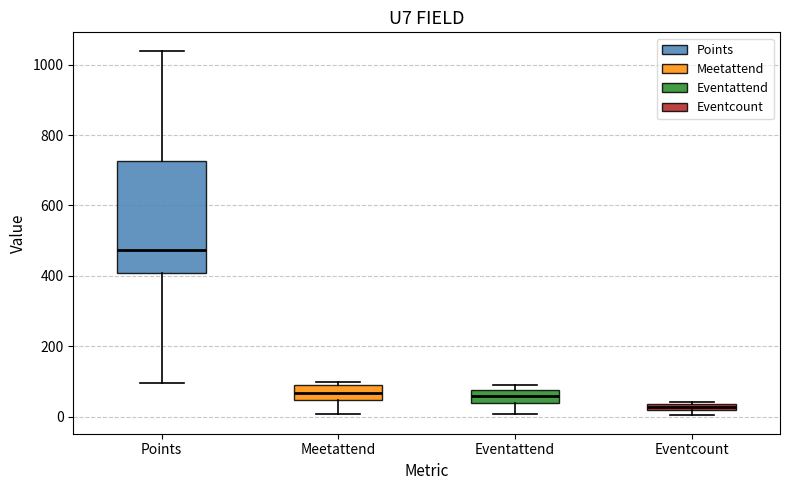

Which box is the tallest, from its lower edge to its upper edge?

Points